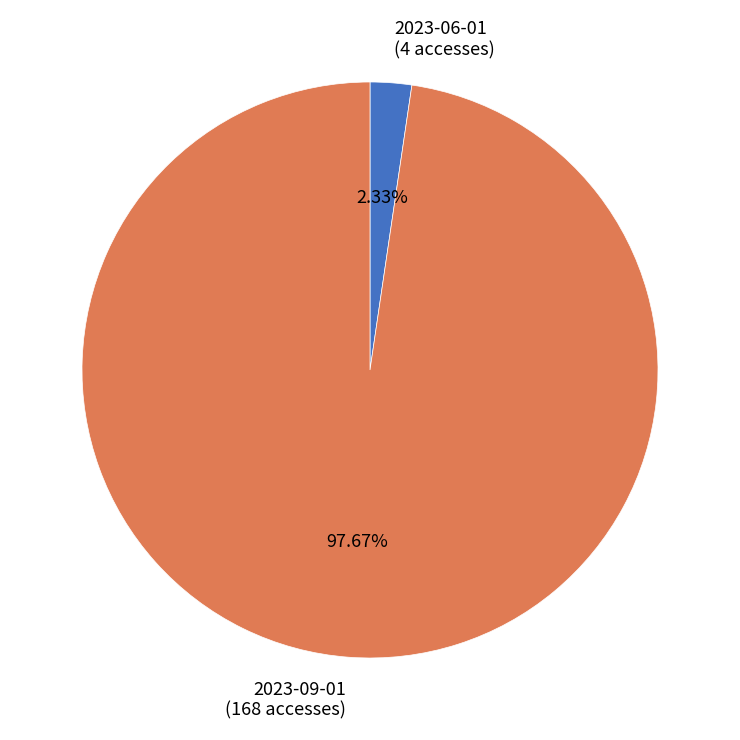

How many slices are in this pie chart?

2